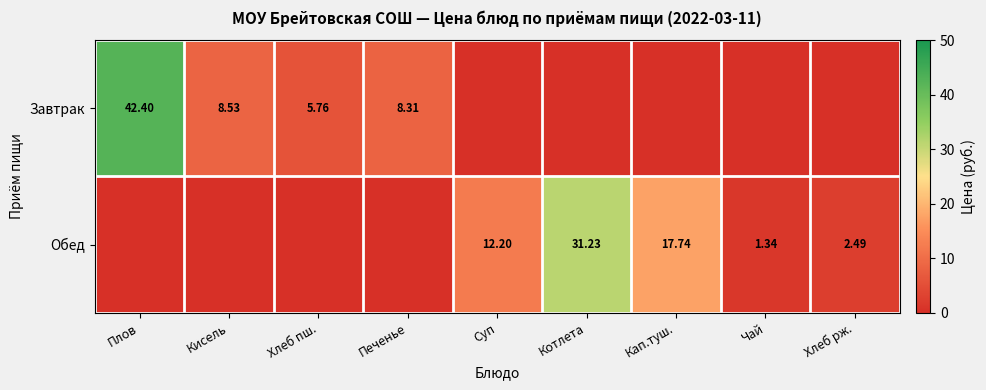

How many positive values does the Завтрак series have?

4